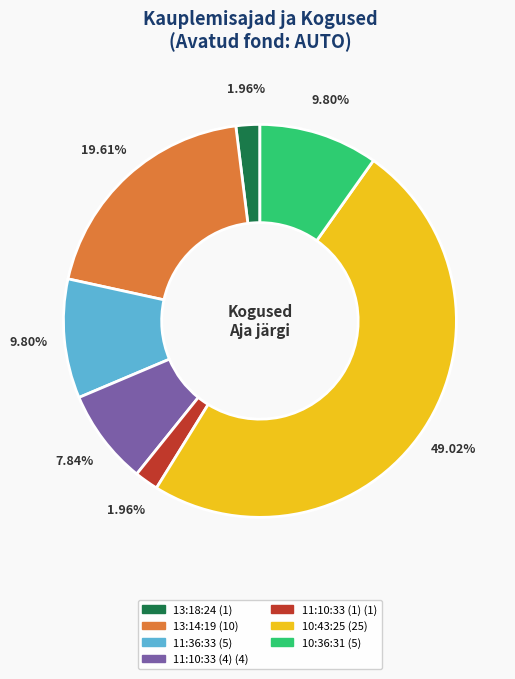

Is there any slice that represents more than half of the pie?

No